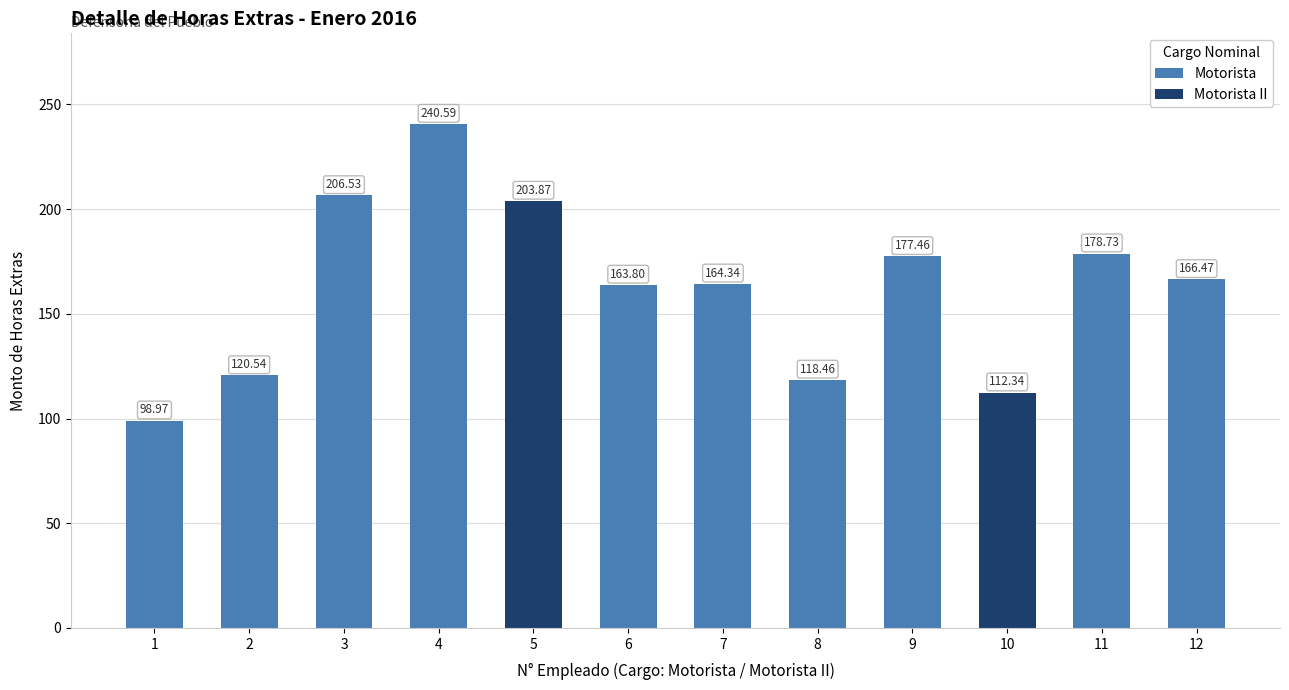

What is the greatest value displayed?

240.6